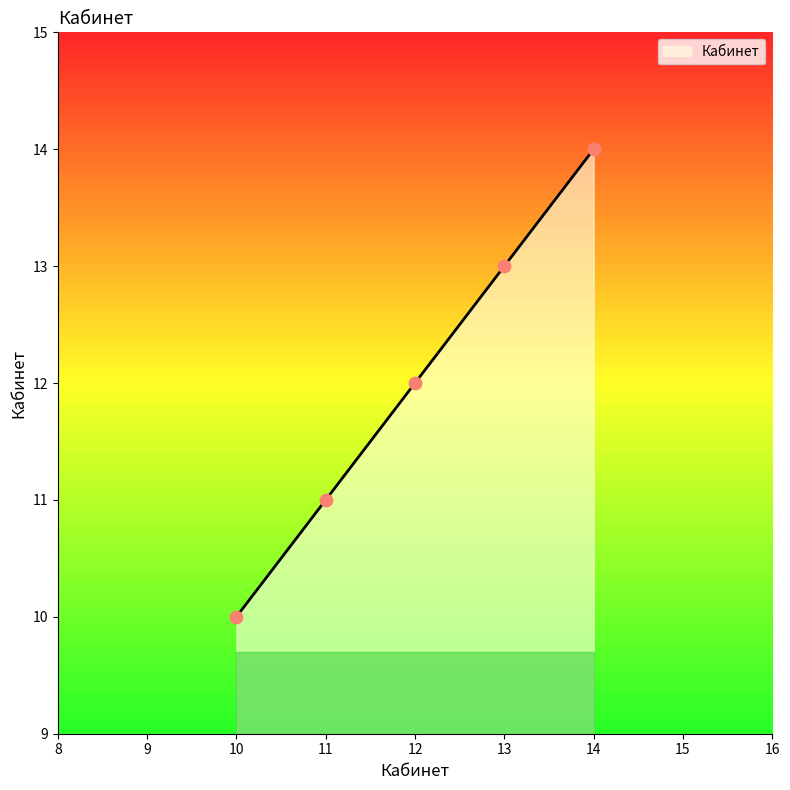

What is the highest value of the Кабинет series?

14.0